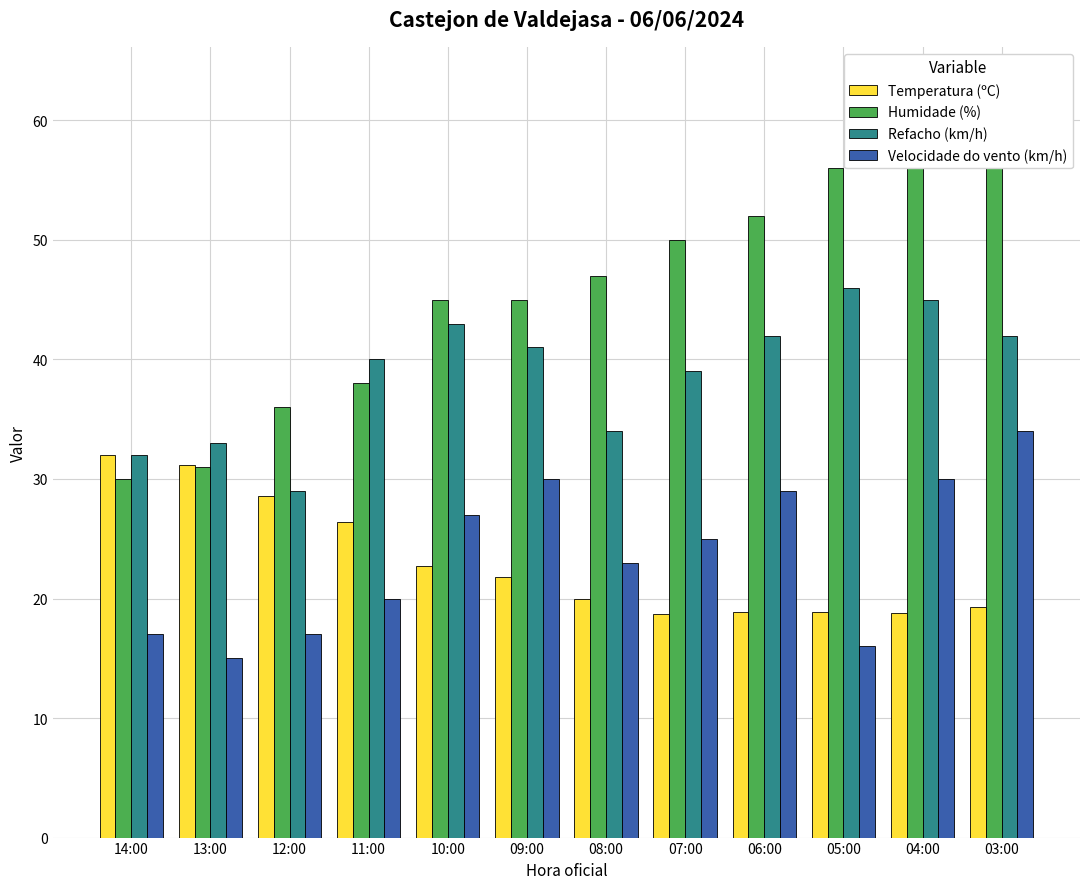

Reading left to right, transcribe all the data shown in this chart.

Temperatura (ºC): 14:00=32.0	13:00=31.2	12:00=28.6	11:00=26.4	10:00=22.7	09:00=21.8	08:00=20.0	07:00=18.7	06:00=18.9	05:00=18.9	04:00=18.8	03:00=19.3
Humidade (%): 14:00=30.0	13:00=31.0	12:00=36.0	11:00=38.0	10:00=45.0	09:00=45.0	08:00=47.0	07:00=50.0	06:00=52.0	05:00=56.0	04:00=59.0	03:00=63.0
Refacho (km/h): 14:00=32.0	13:00=33.0	12:00=29.0	11:00=40.0	10:00=43.0	09:00=41.0	08:00=34.0	07:00=39.0	06:00=42.0	05:00=46.0	04:00=45.0	03:00=42.0
Velocidade do vento (km/h): 14:00=17.0	13:00=15.0	12:00=17.0	11:00=20.0	10:00=27.0	09:00=30.0	08:00=23.0	07:00=25.0	06:00=29.0	05:00=16.0	04:00=30.0	03:00=34.0